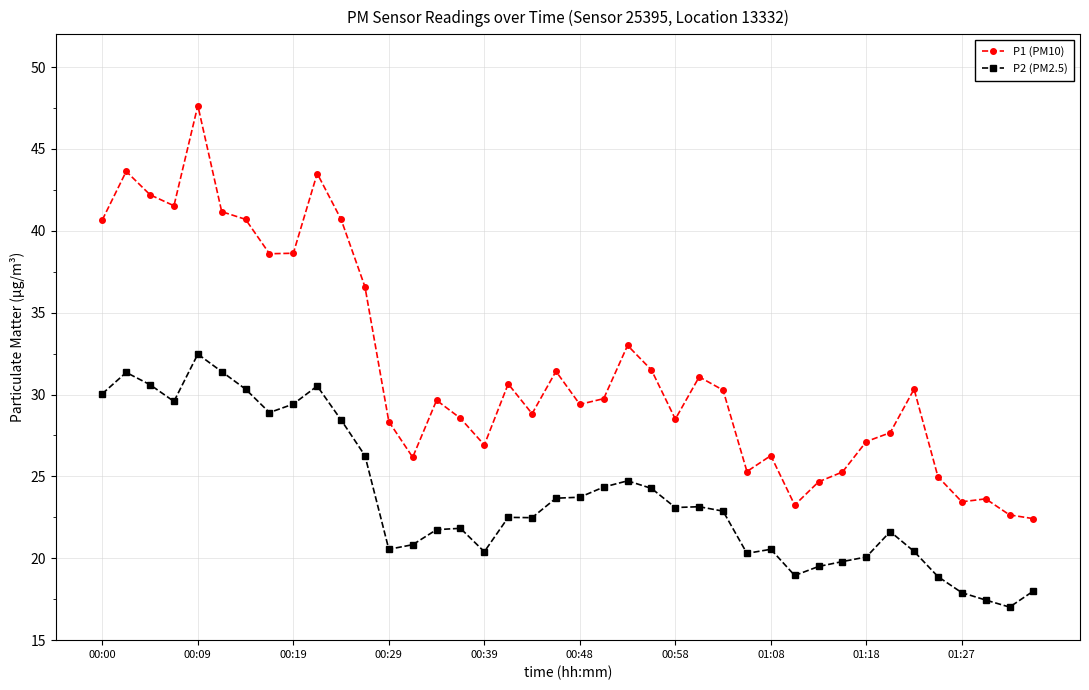

How many lines are shown in the chart?

2